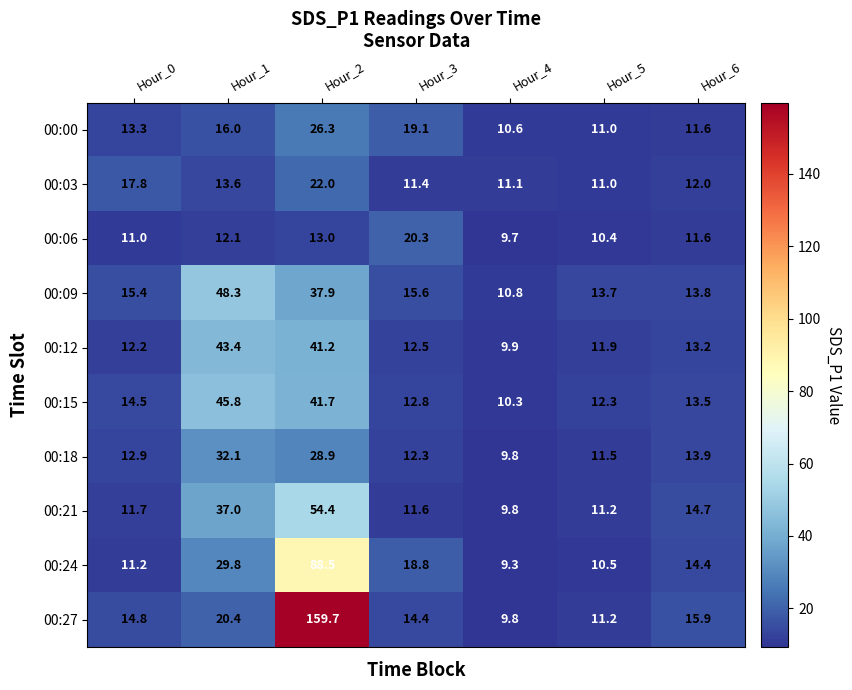

Is it true that 00:15 equals 41.7 at Hour_2?

True